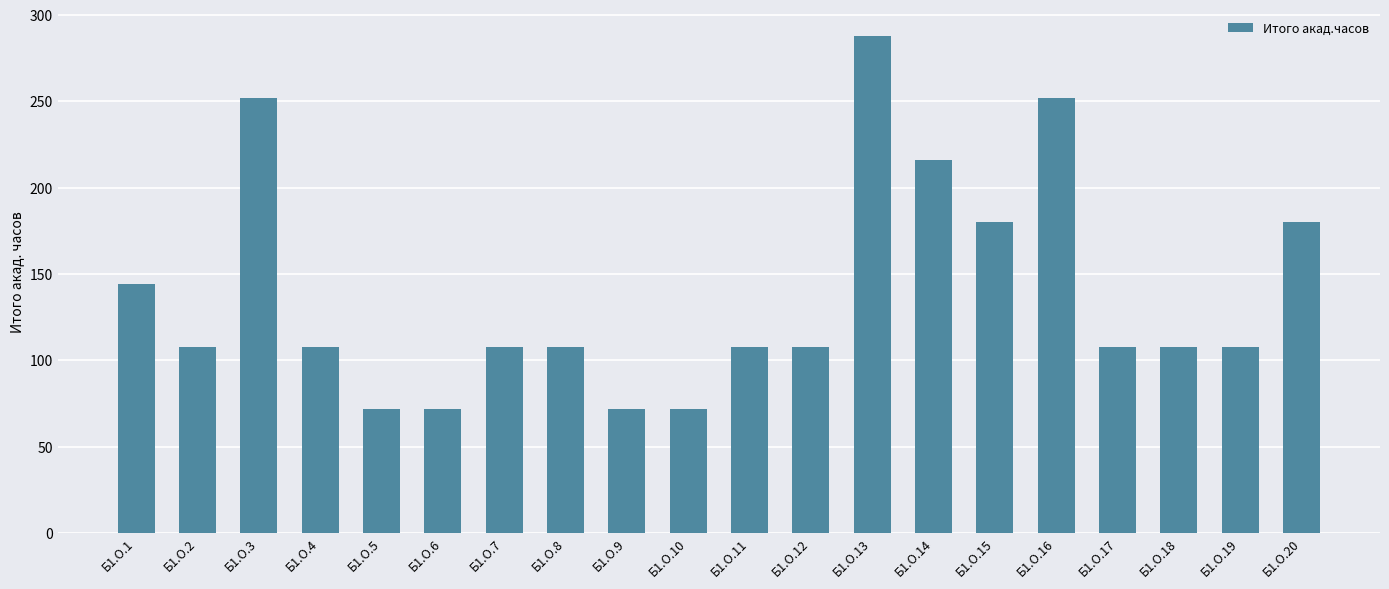

What is the value of the 9th bar from the left?

72